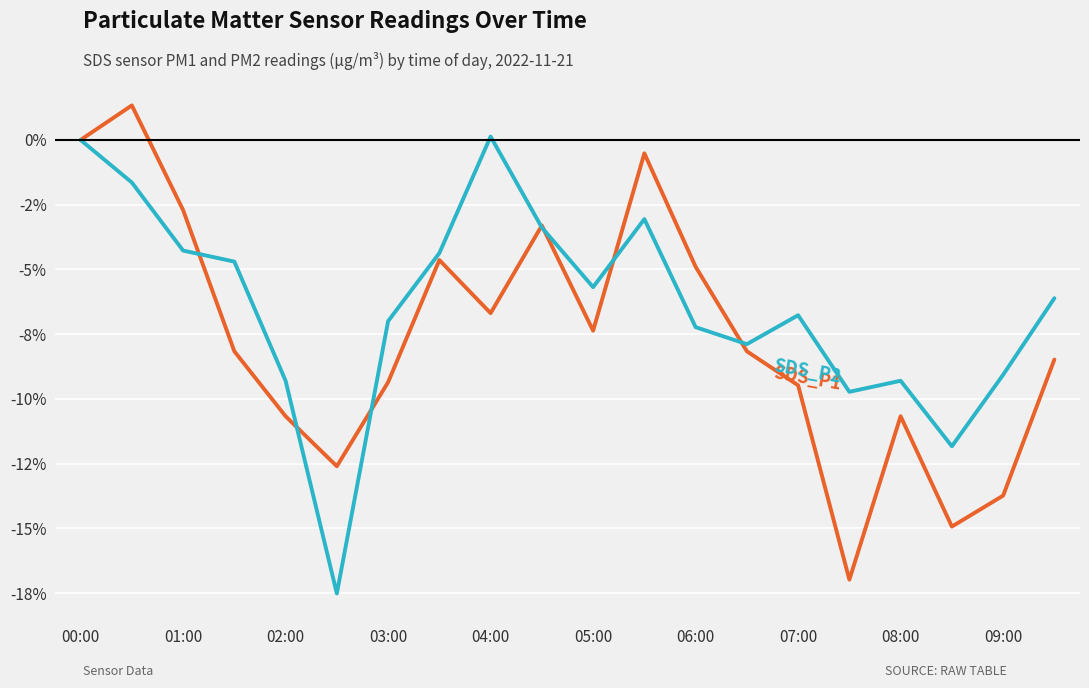

Does the chart have visible grid lines?

Yes